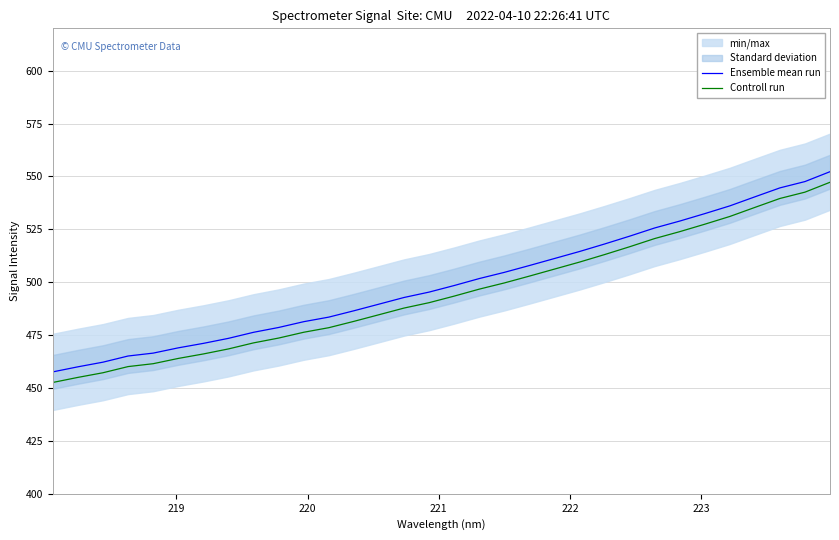

What is the sum of all Ensemble mean run values?

15995.2